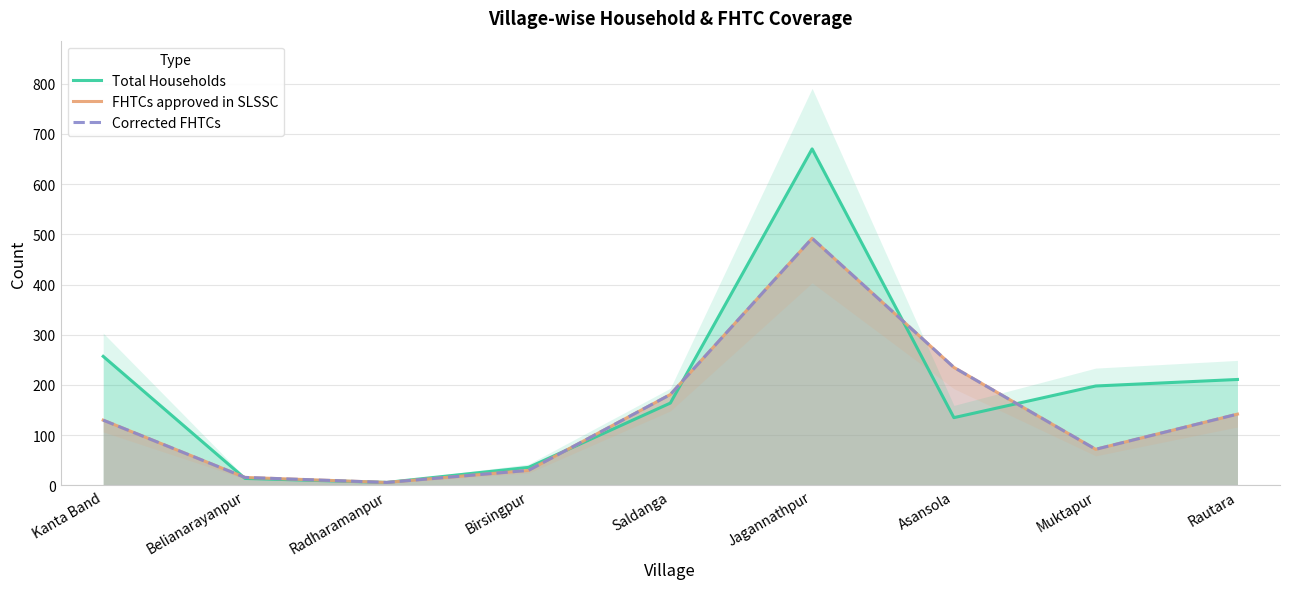

True or false: FHTCs approved in SLSSC and Corrected FHTCs intersect in this chart.

False